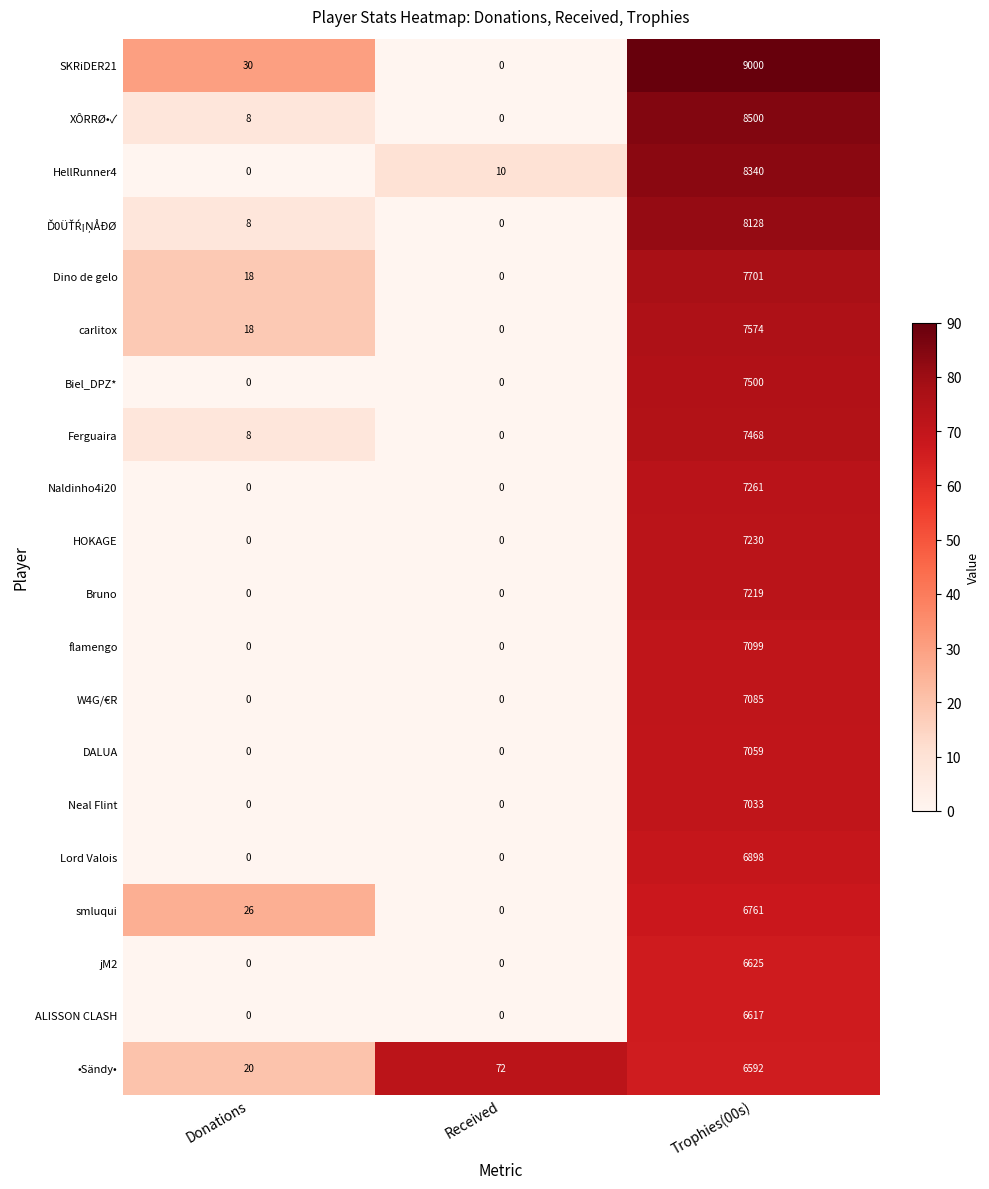

At how many categories does at least one series exceed 70?

2